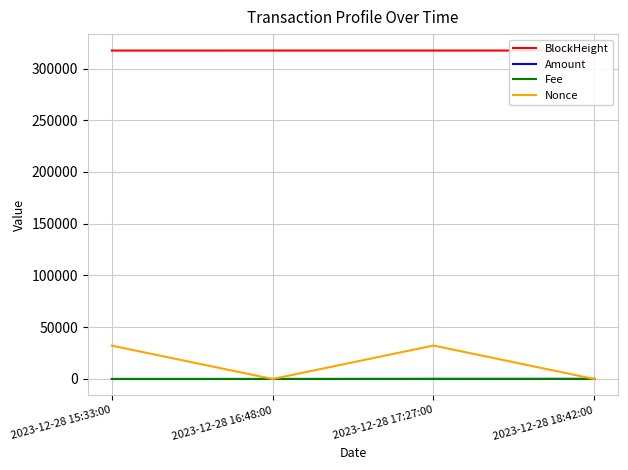

Rank the series by their maximum value, from lowest to highest.

Fee, Amount, Nonce, BlockHeight